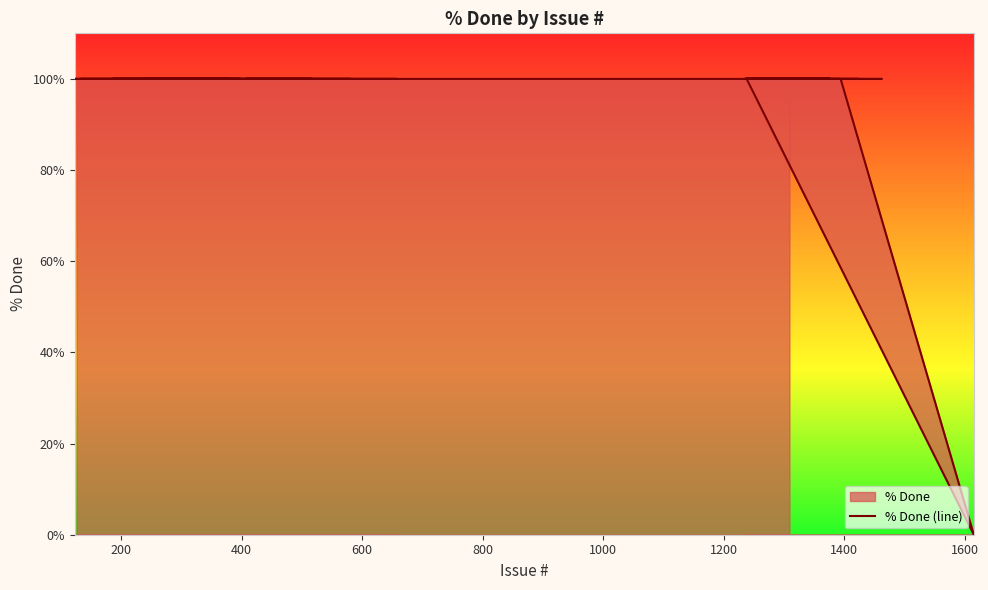

What is the value of the 36th point from the left?

100